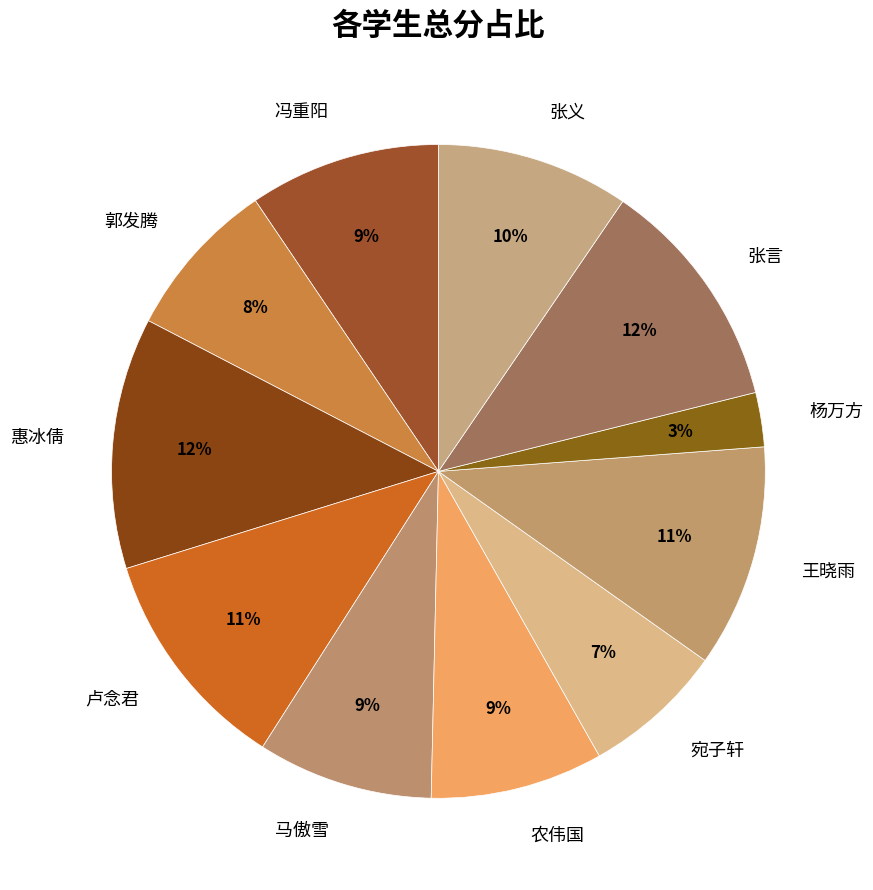

Combined, do 冯重阳 and 农伟国 account for over 50%?

No